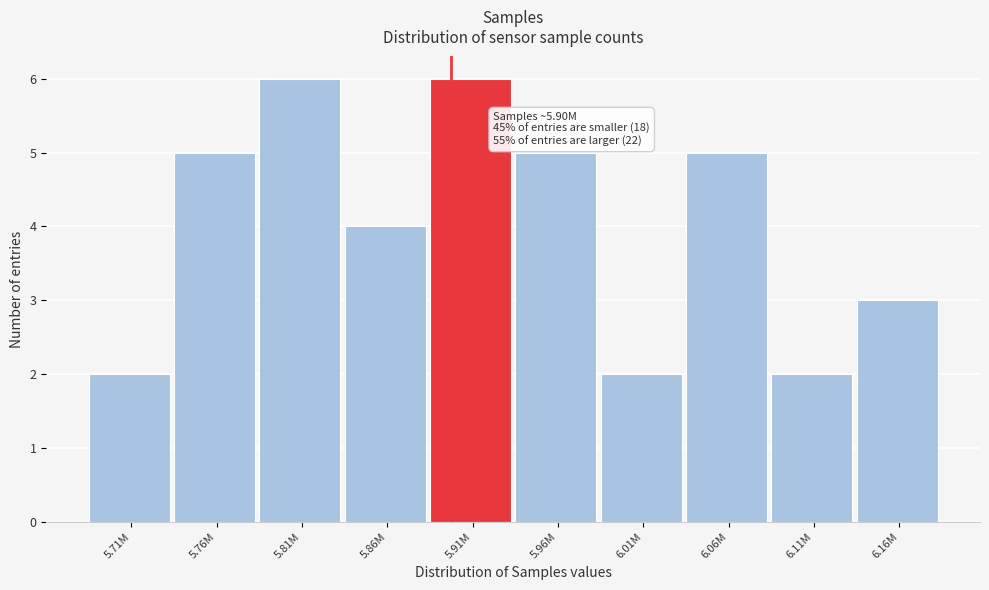

Reading left to right, extract all data points from this chart.

5.71M=2	5.76M=5	5.81M=6	5.86M=4	5.91M=6	5.96M=5	6.01M=2	6.06M=5	6.11M=2	6.16M=3